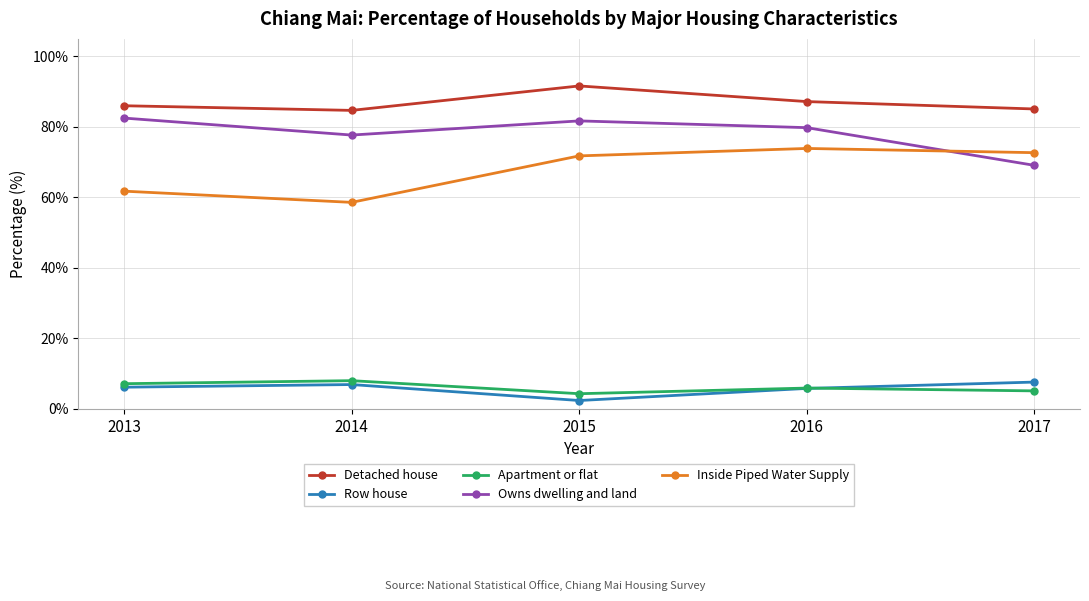

How many values in the Inside Piped Water Supply series are below 71?

2